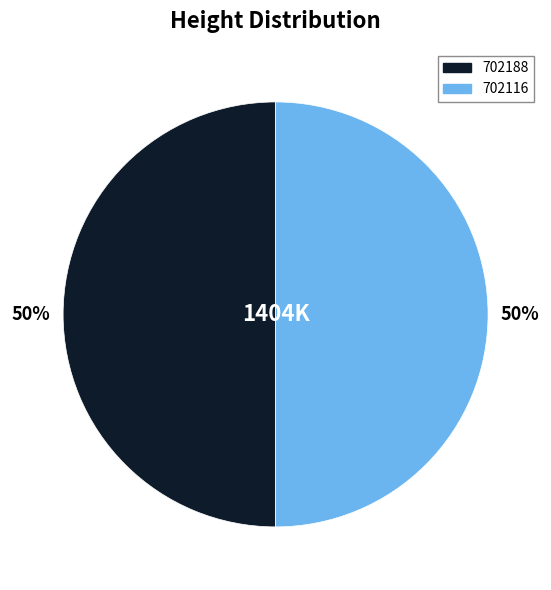

The 702116 slice represents 50% of the pie. True or false?

True